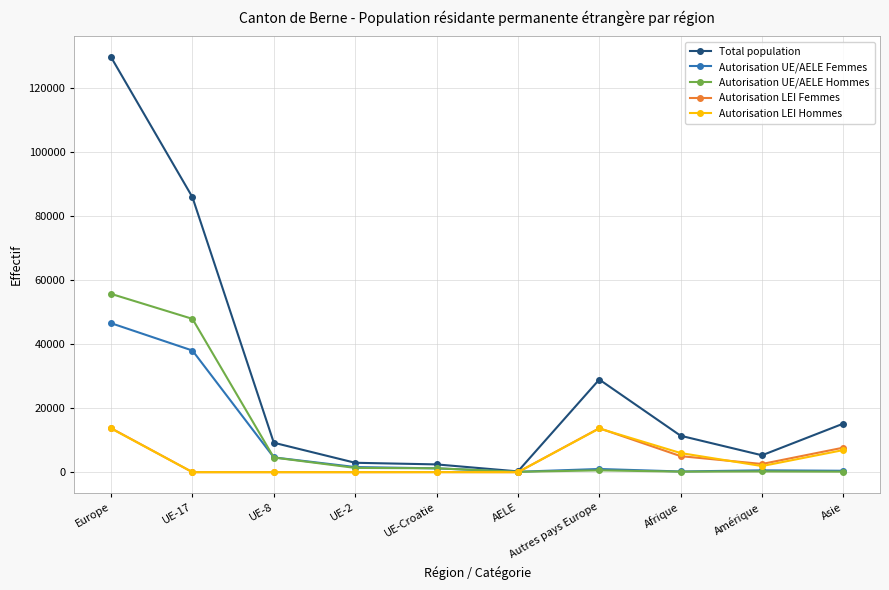

Is this an area chart (filled region under the line)?

No